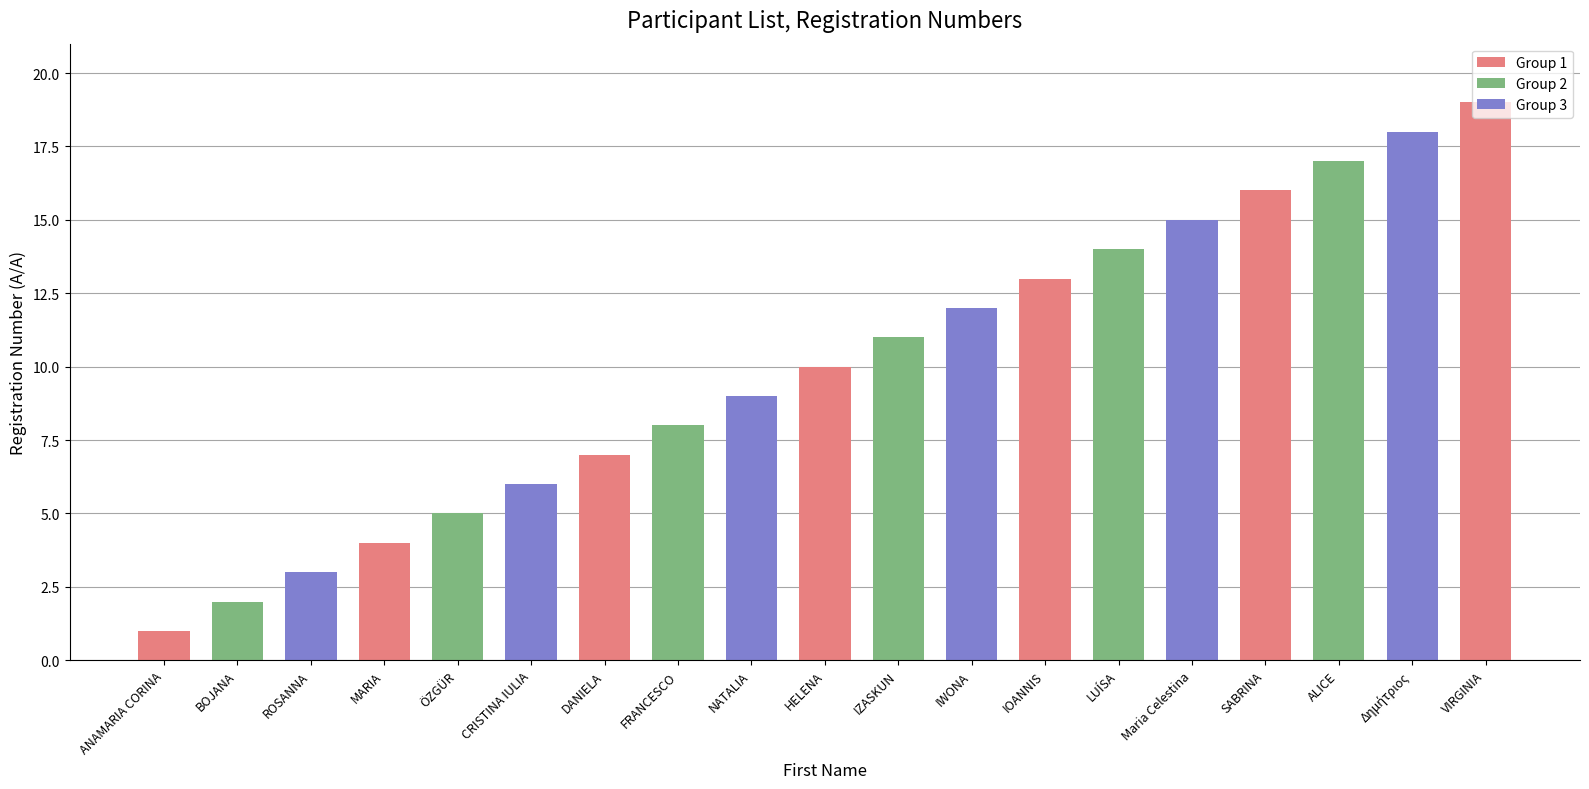

What is the change in value from ROSANNA to SABRINA?

+13